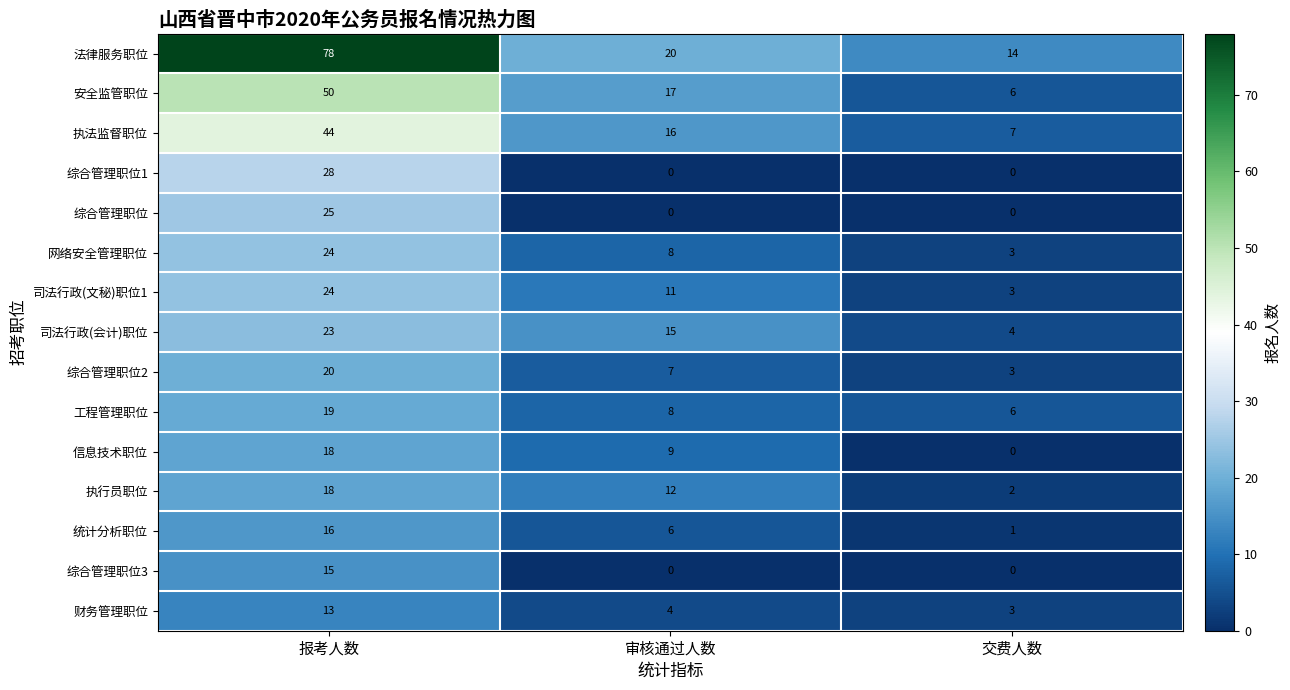

Rank the categories by 信息技术职位 value from highest to lowest.

报考人数, 审核通过人数, 交费人数